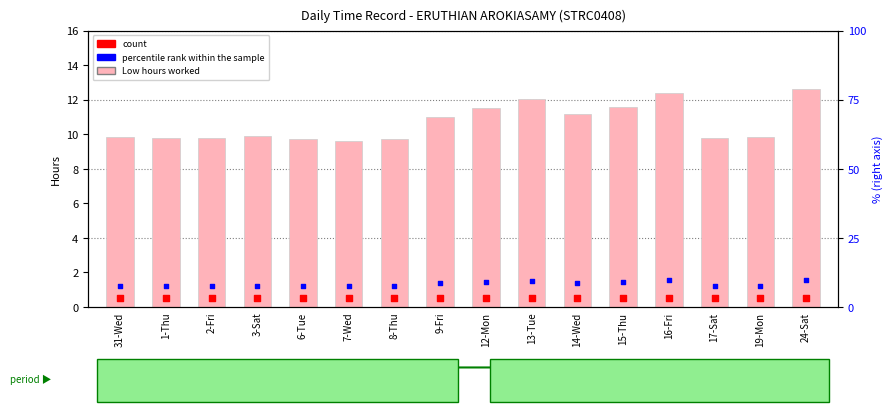

Which series contains the highest Y value?

Low (hours)